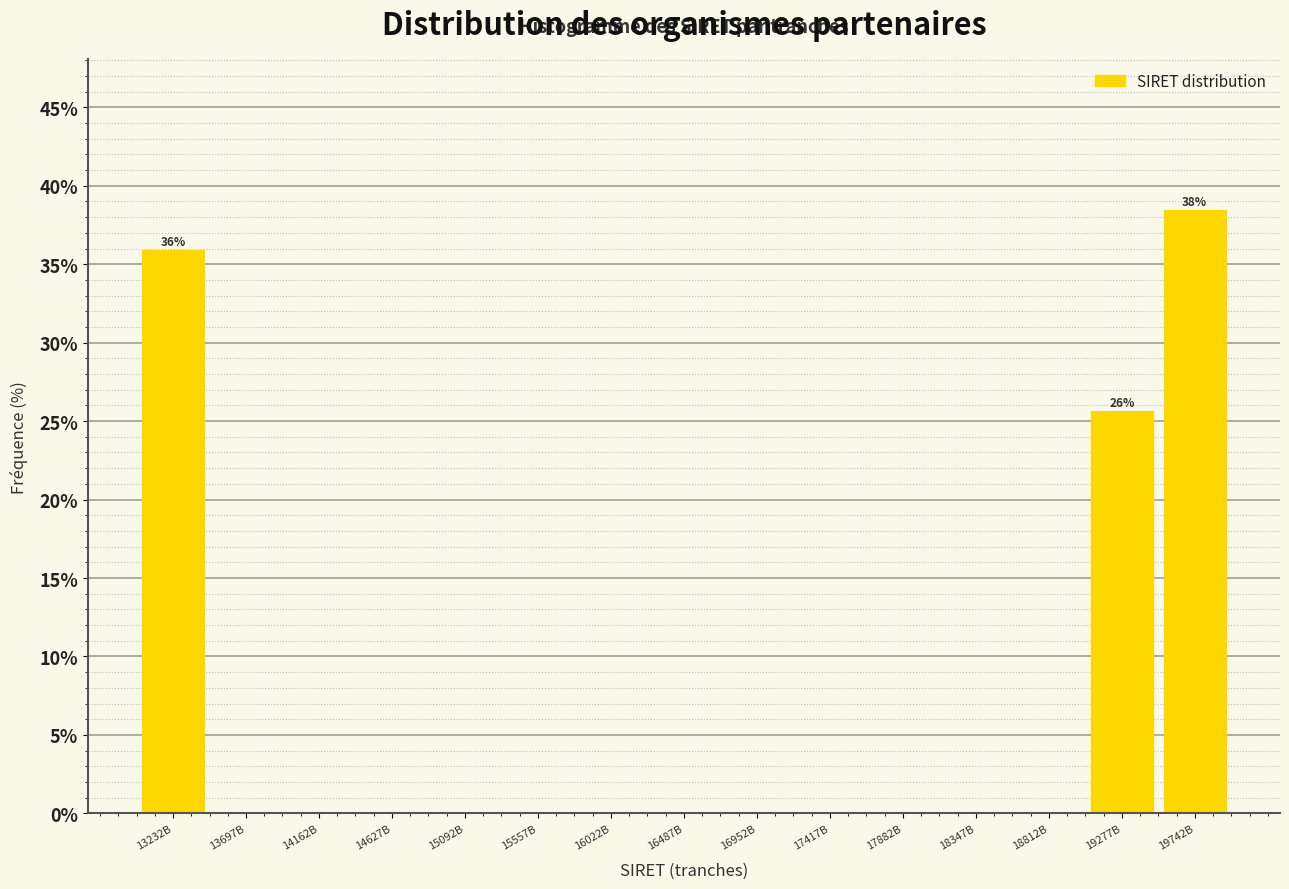

Reading right to left, what are all the values shown in this chart?

19742B=38.5	19277B=25.6	18812B=0.0	18347B=0.0	17882B=0.0	17417B=0.0	16952B=0.0	16487B=0.0	16022B=0.0	15557B=0.0	15092B=0.0	14627B=0.0	14162B=0.0	13697B=0.0	13232B=35.9